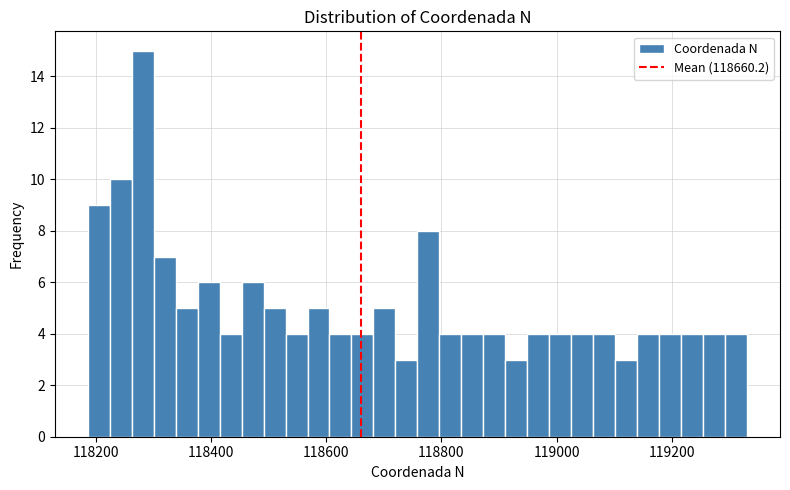

Read against the x-axis, roughly where is the centre of the tallest bar?

118280